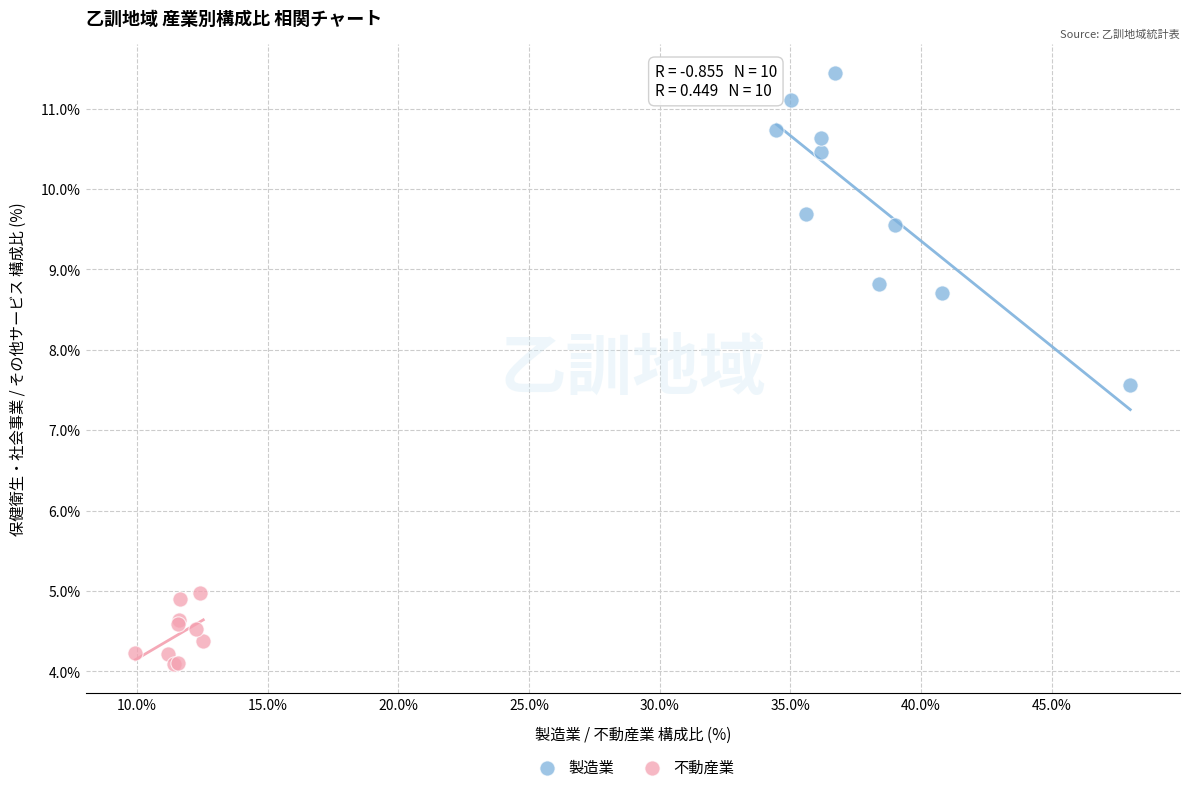

Which series has the largest Y range (max minus min)?

製造業